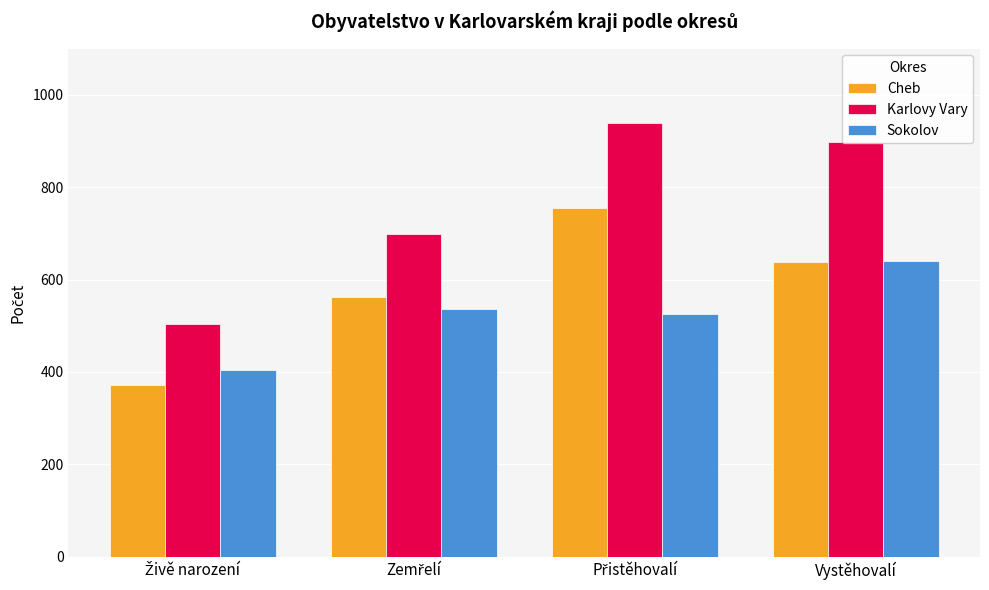

How many bars are there in each group?

3